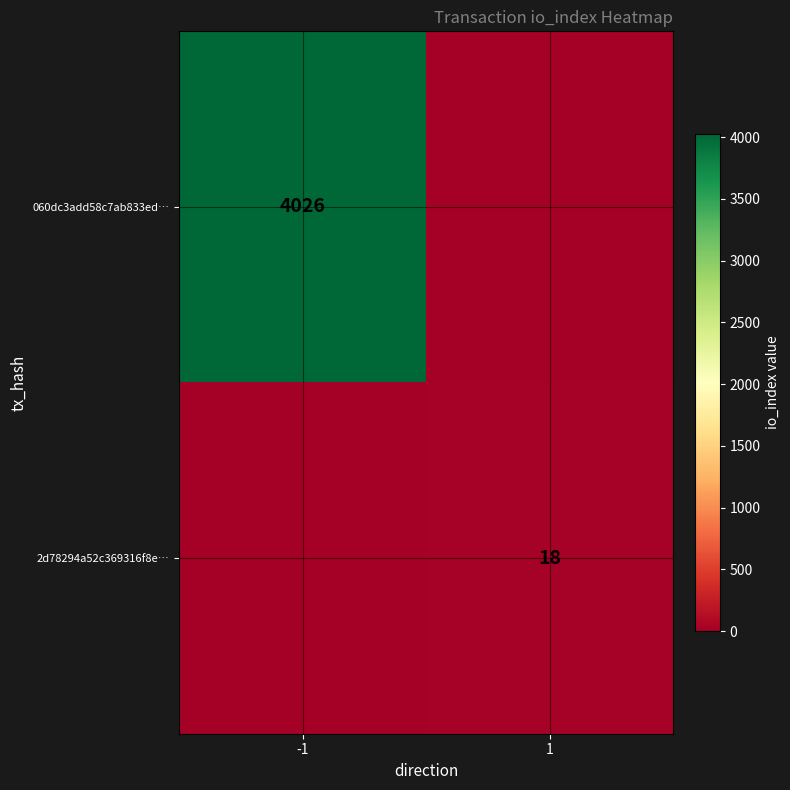

What is the greatest value displayed?

4026